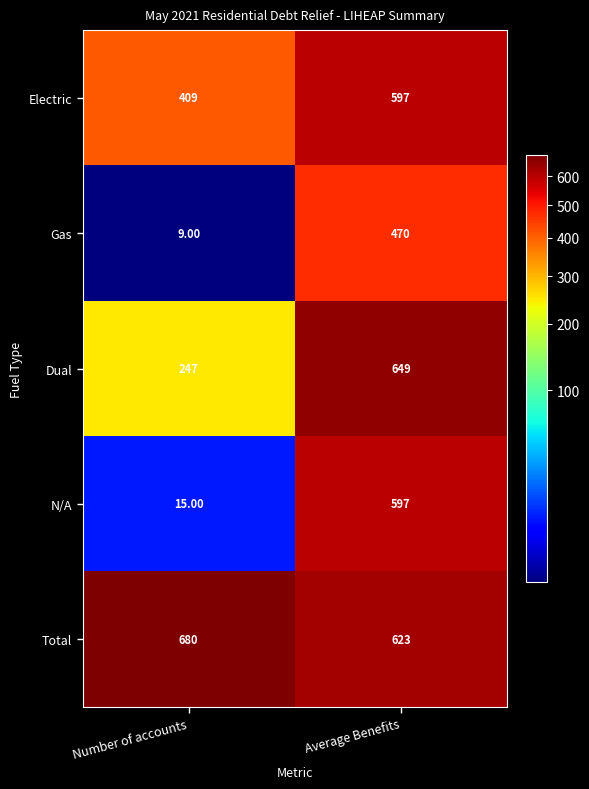

Which series has the widest spread of values?

N/A